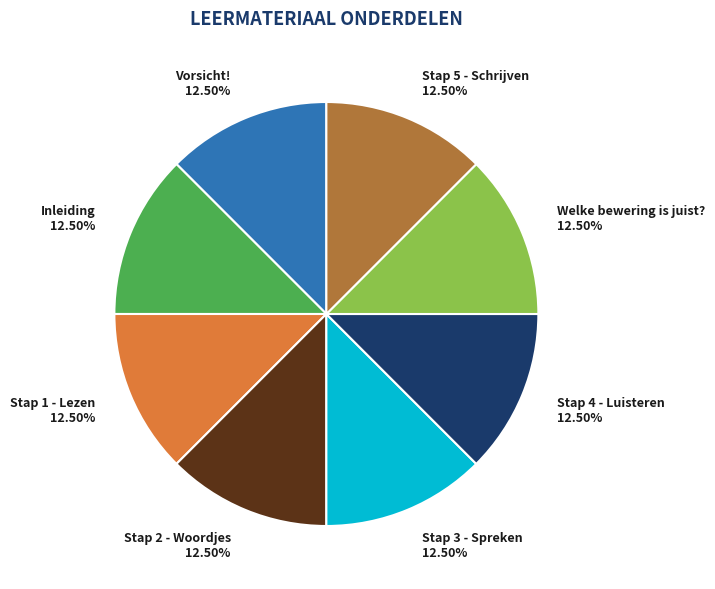

Is the sum of Vorsicht! and Stap 5 - Schrijven greater than half?

No